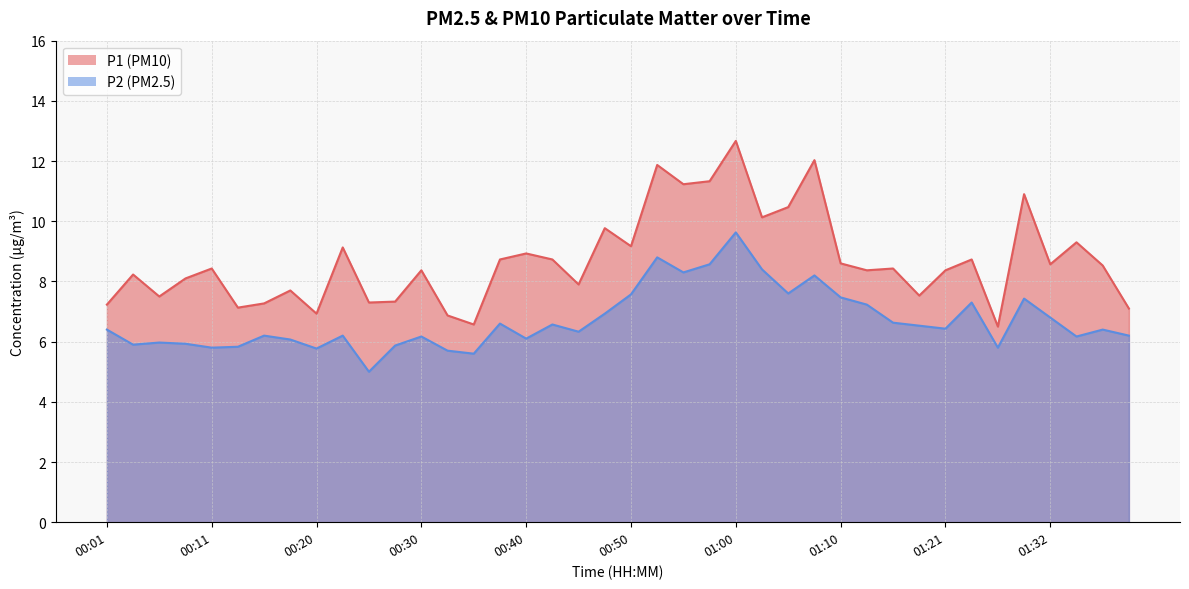

How many categories are shown in the chart?

40